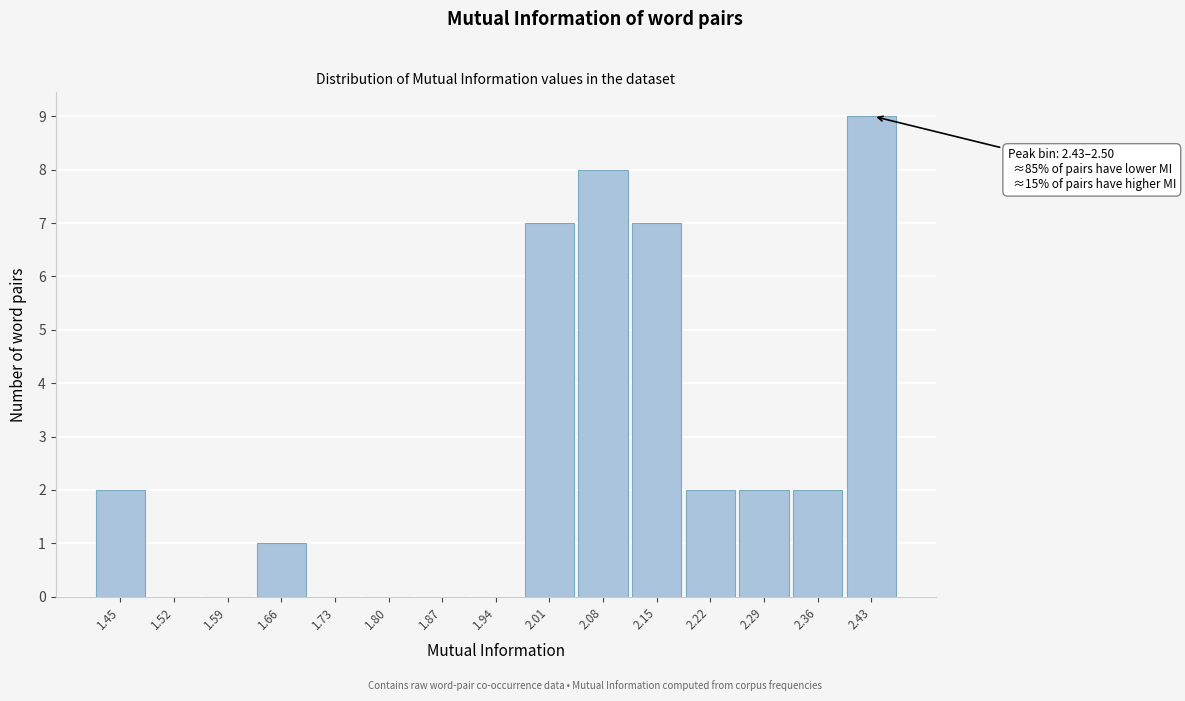

Reading left to right, extract all data points from this chart.

1.45=2	1.52=0	1.59=0	1.66=1	1.73=0	1.80=0	1.87=0	1.94=0	2.01=7	2.08=8	2.15=7	2.22=2	2.29=2	2.36=2	2.43=9